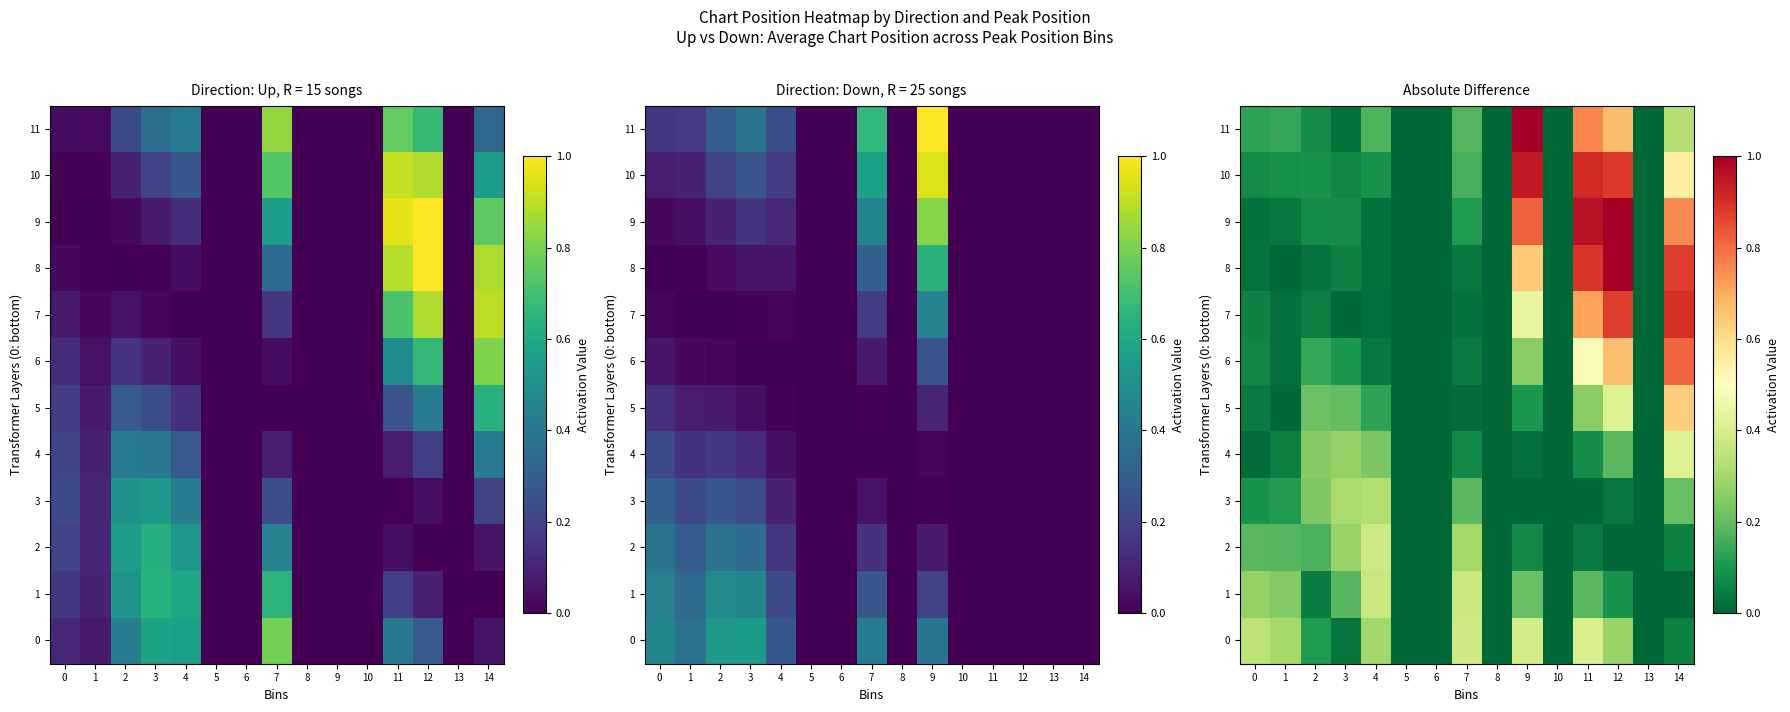

What is the difference between the maximum and minimum values in the 3 series?

0.3